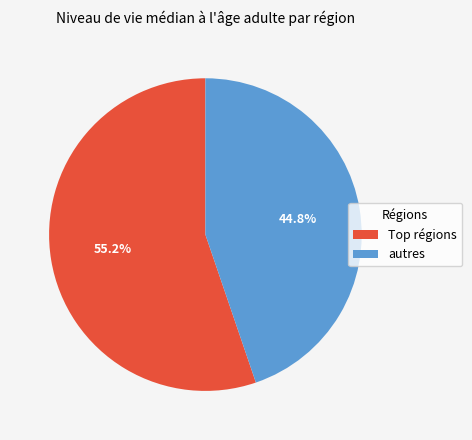

Is there a majority slice in this chart?

Yes